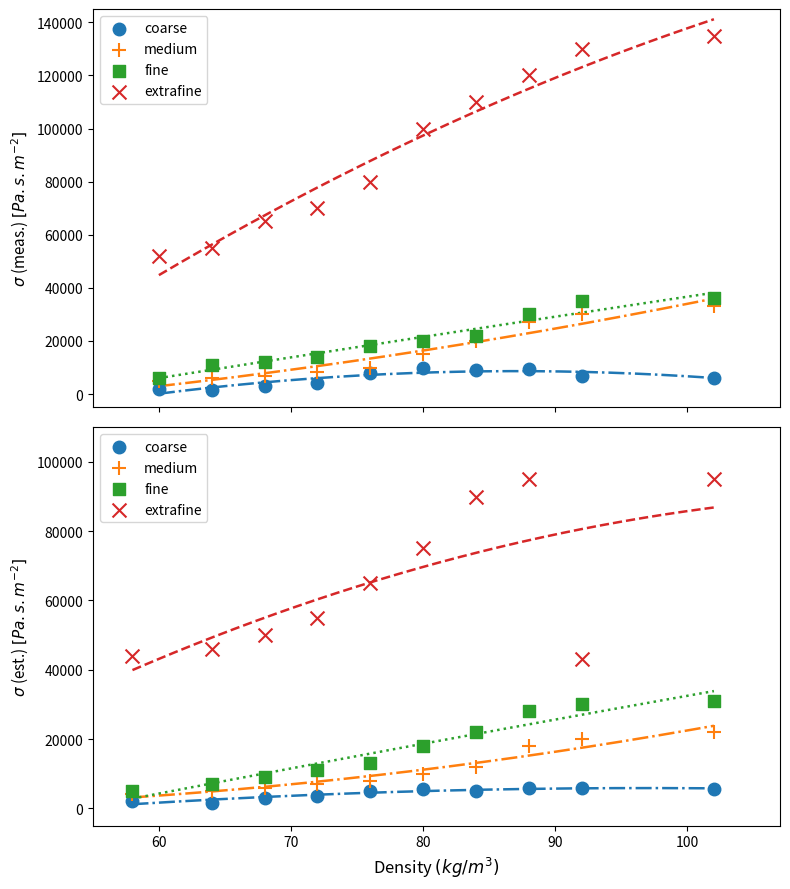

At how many categories does at least one series exceed 88379?

3